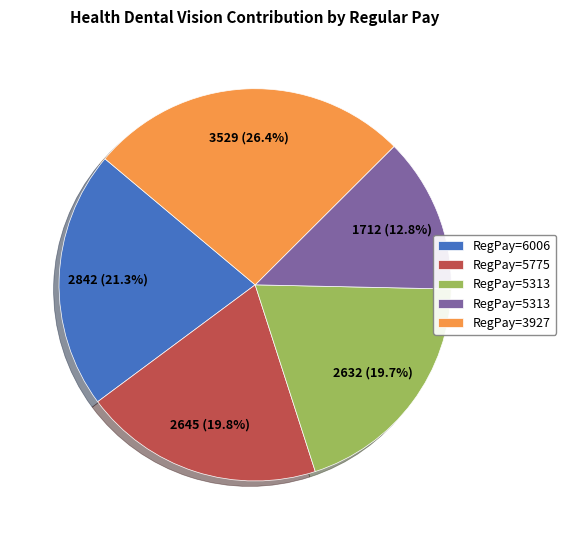

Is there any slice that represents more than half of the pie?

No